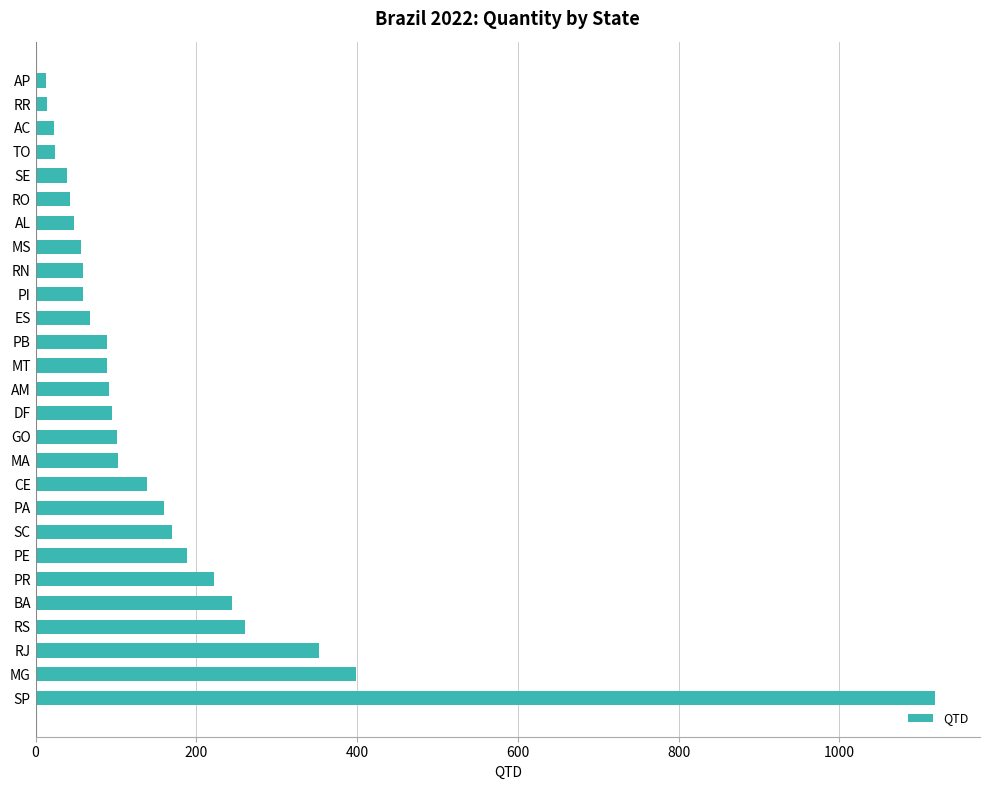

Approximately how many times larger is the value at TO compared to MS?

0.4